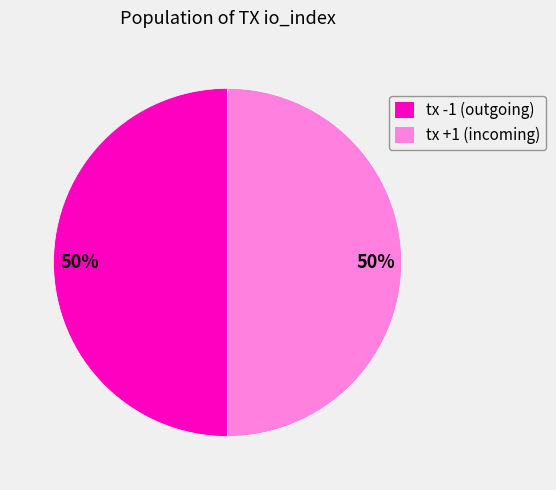

What is the ratio of the value at tx +1 (incoming) to the value at tx -1 (outgoing)?

1.0